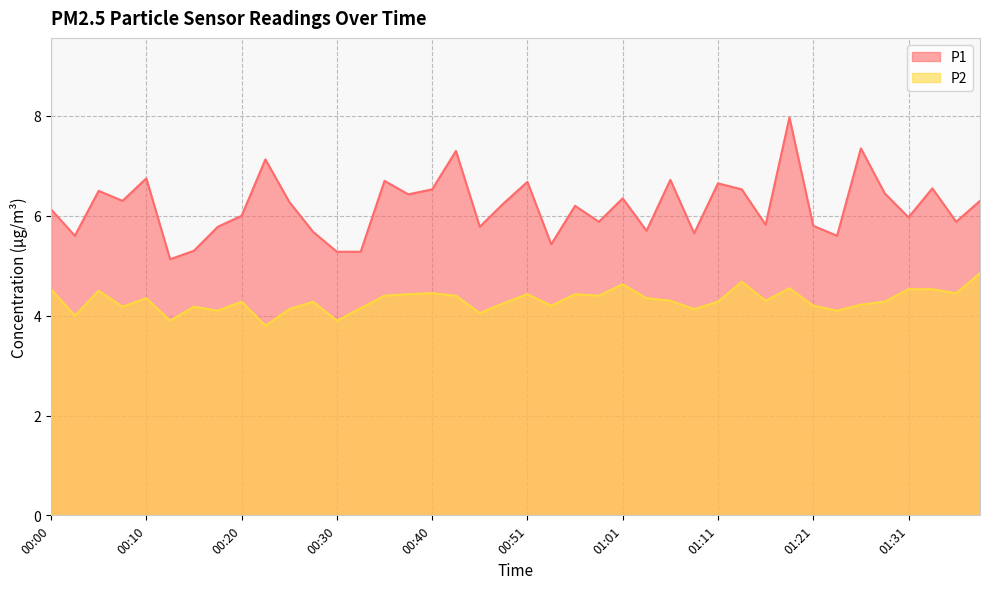

At which label does P1 first exceed 6?

00:00